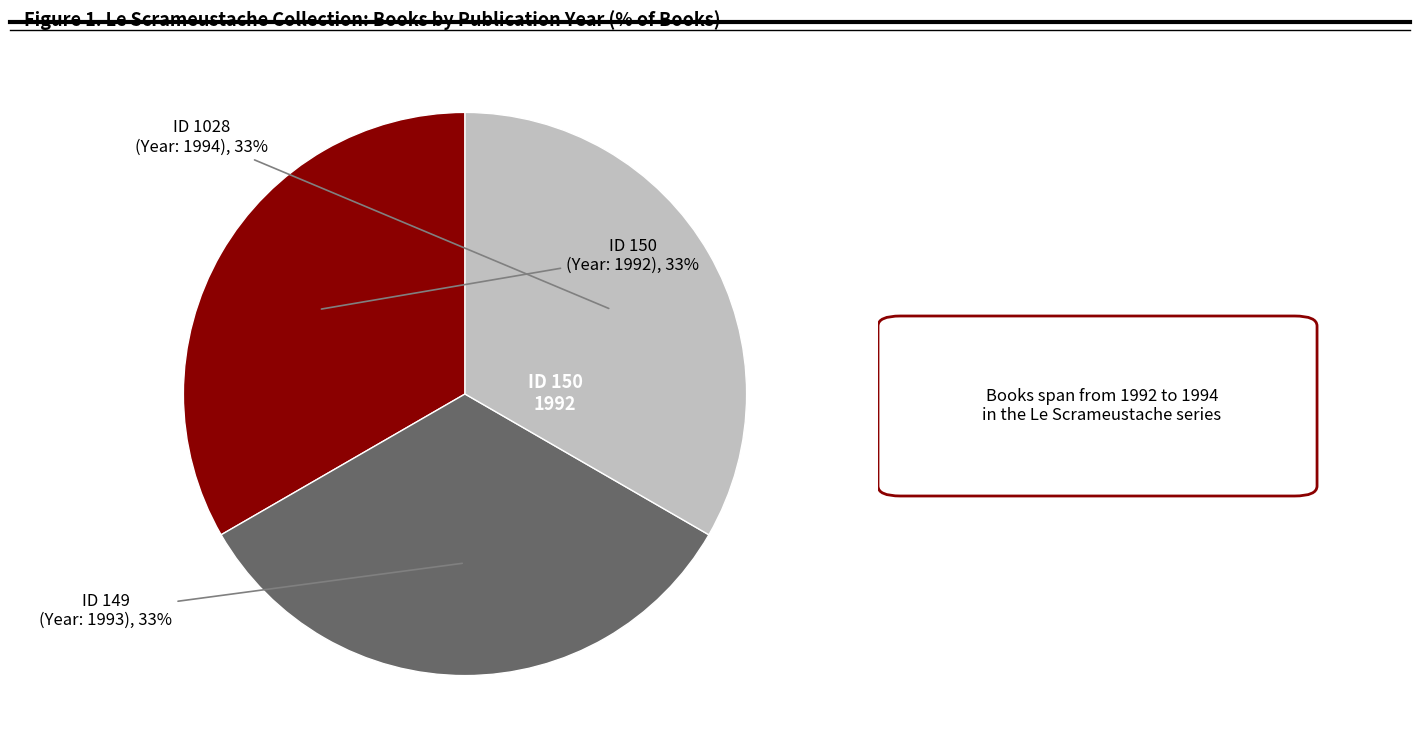

To the nearest percent, what is the average slice percentage?

33%